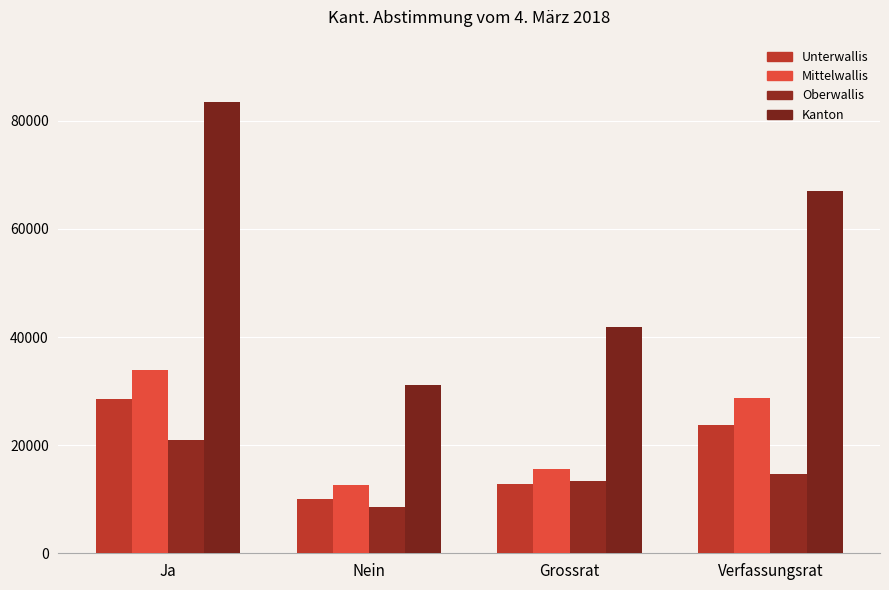

What is the value of the Unterwallis bar at the 2nd from the left?

9974